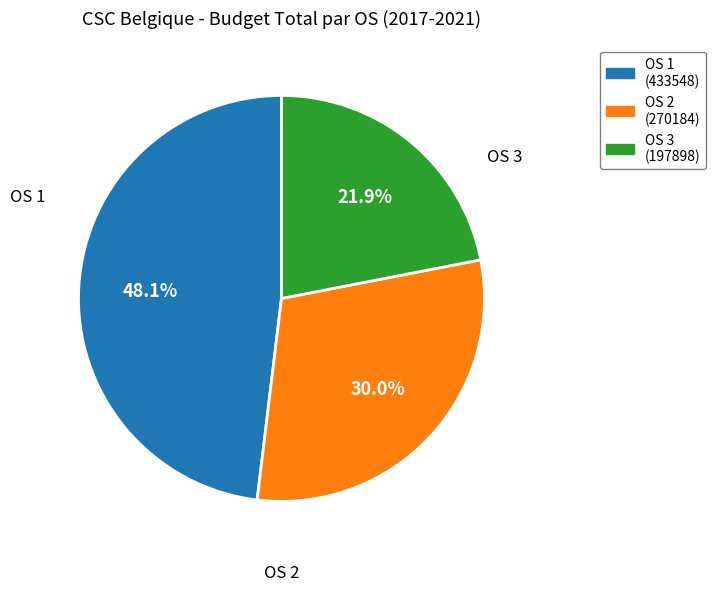

What percentage is the OS 3 slice, to the nearest percent?

22%